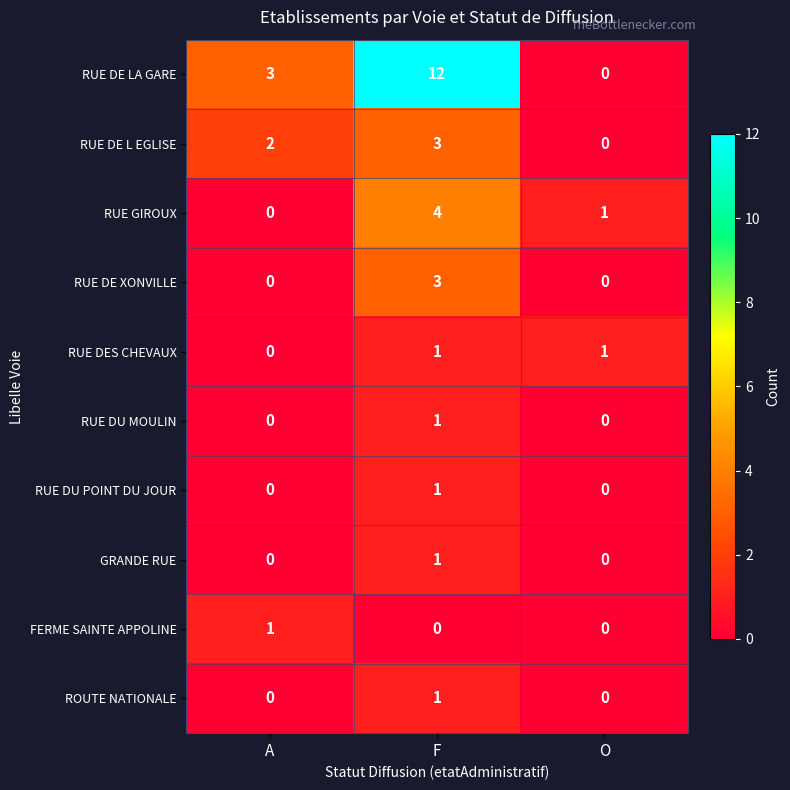

Which series has the largest total across all categories?

RUE DE LA GARE